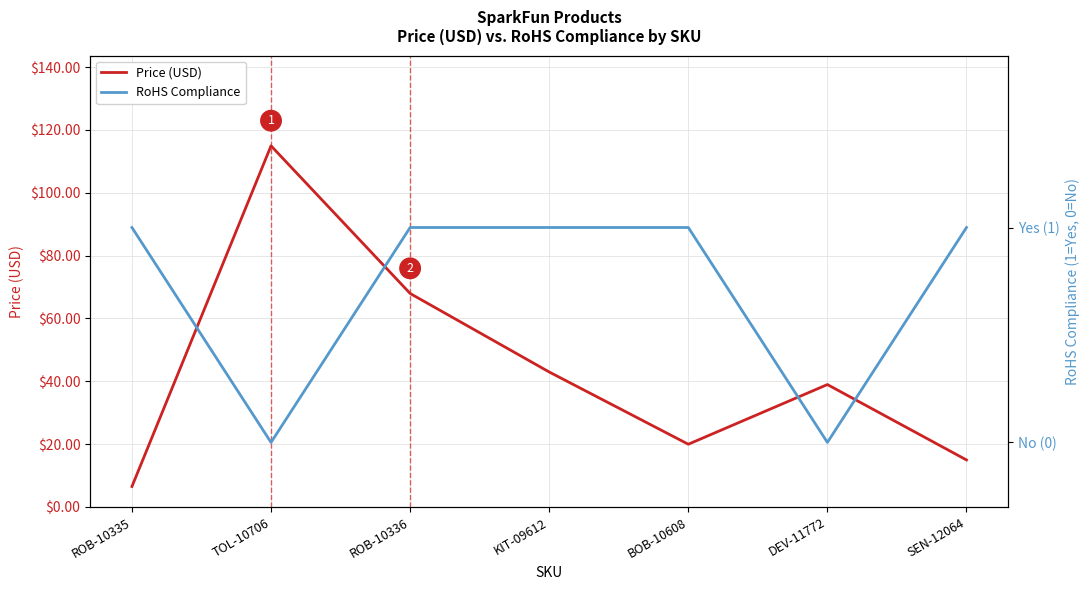

Is it true that Price (USD) equals 35.3 at BOB-10608?

False